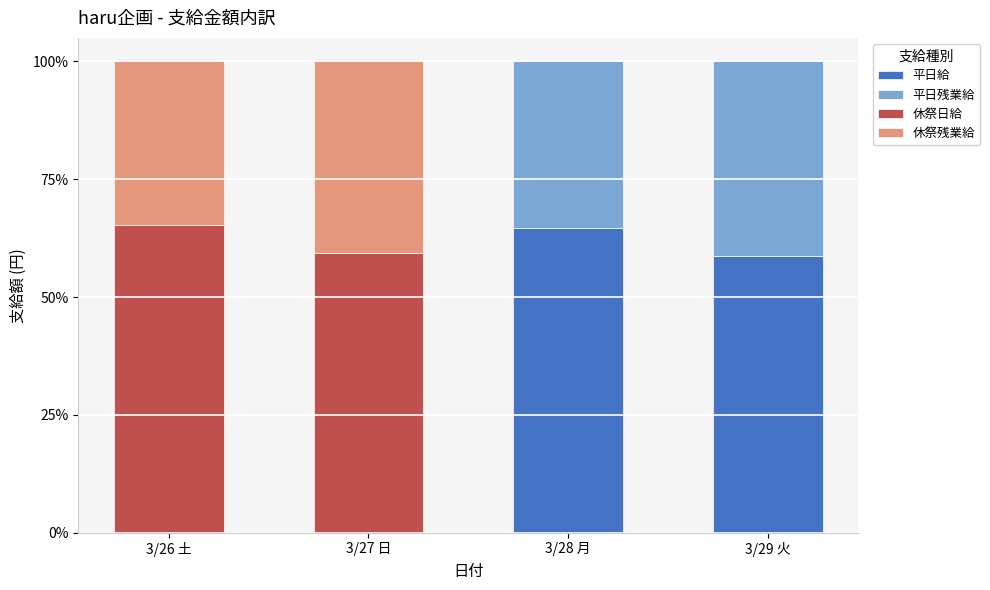

What is the highest value of the 平日給 series?

64.7